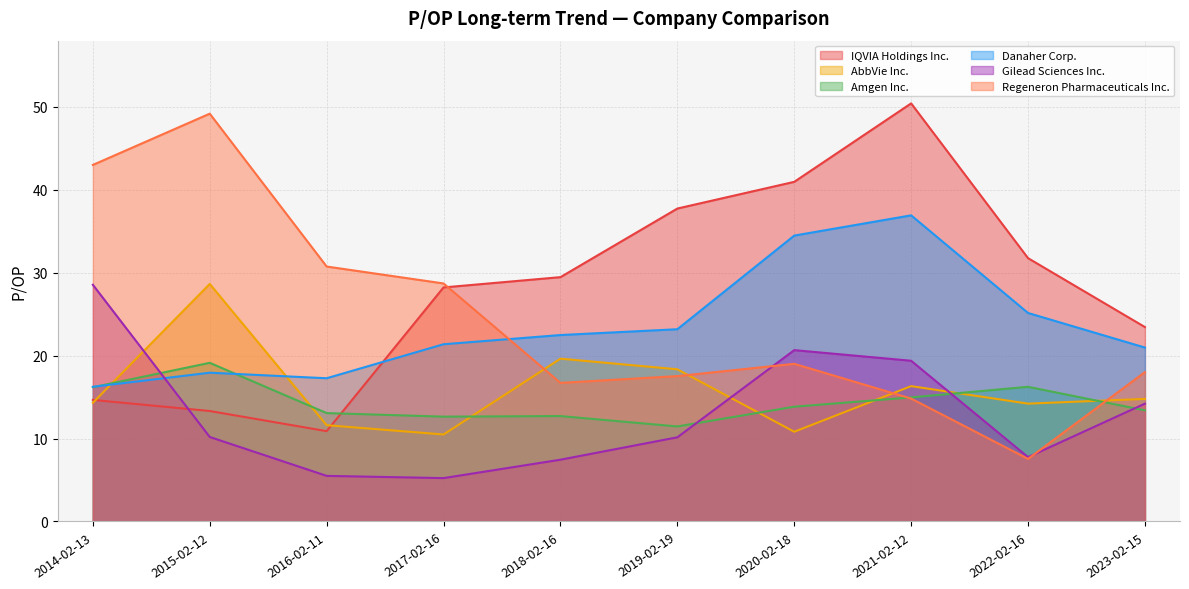

After their last crossing, which series has the higher values: Gilead Sciences Inc. or Danaher Corp.?

Danaher Corp.